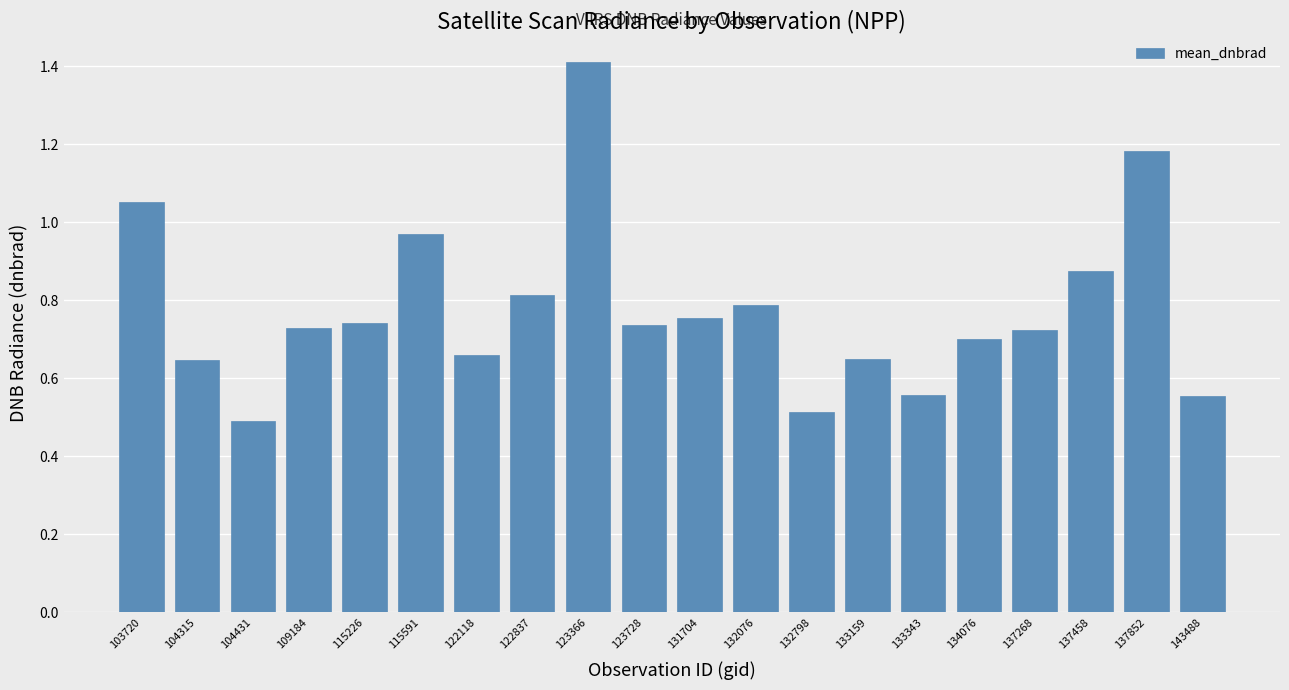

Are the bars horizontal?

No